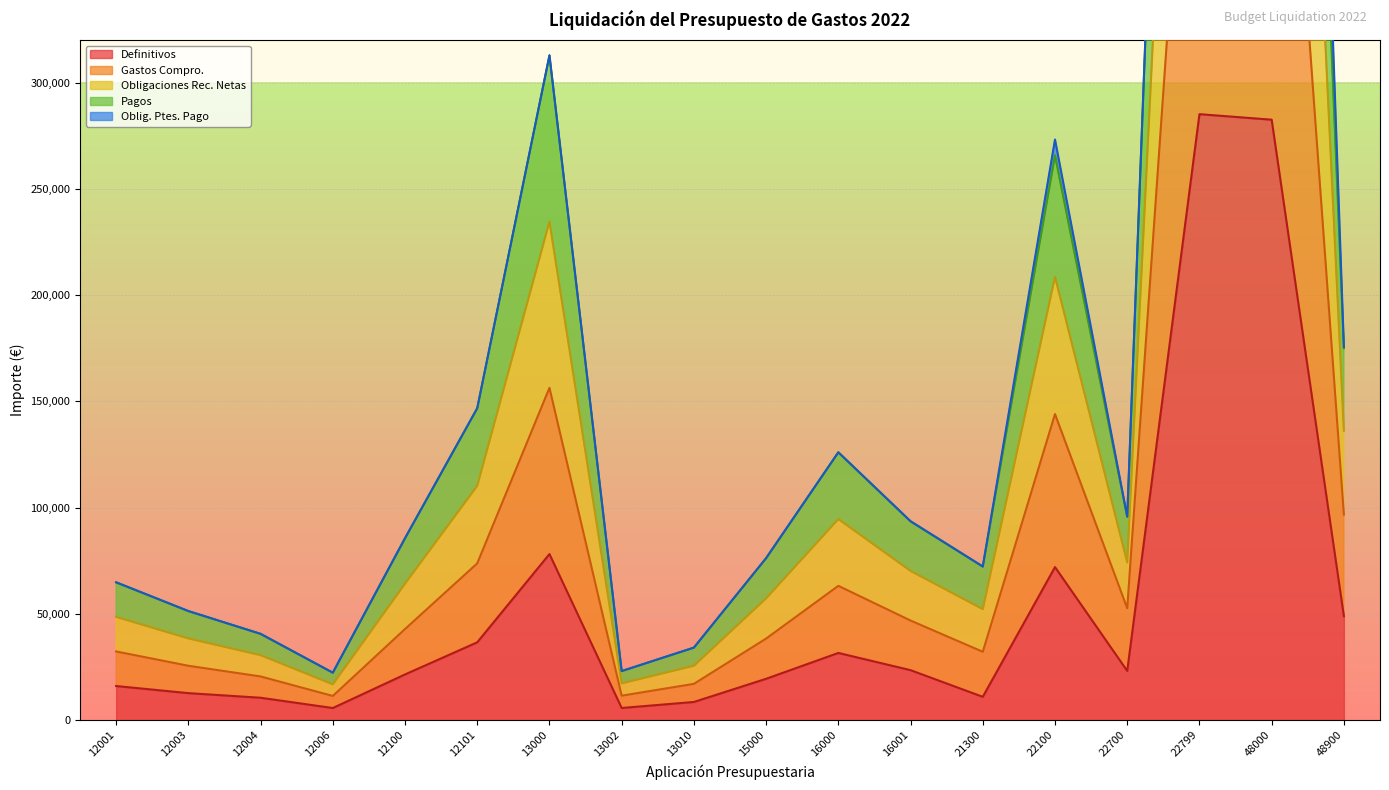

What is the minimum value for Definitivos?

5681.0